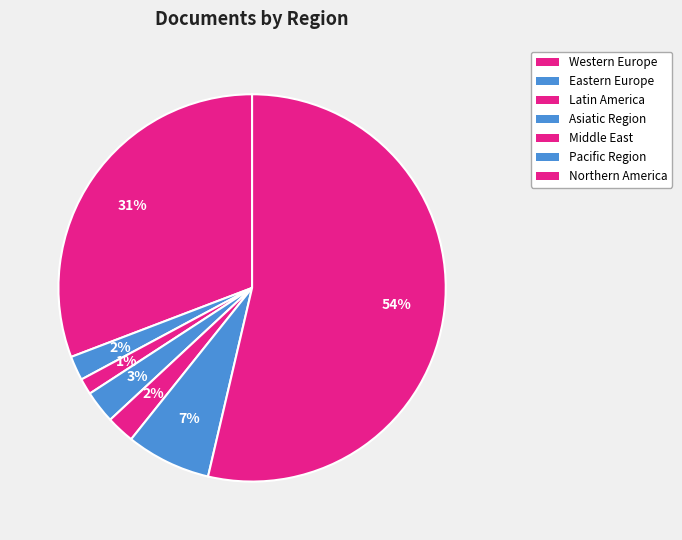

Combined, do Northern America and Asiatic Region account for over 50%?

No